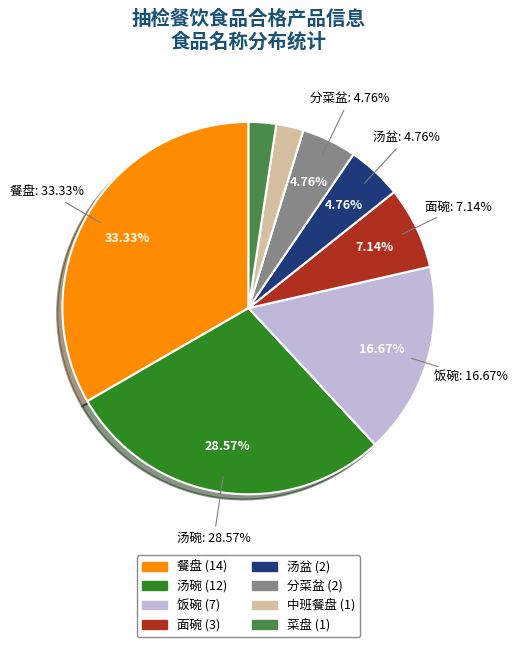

To the nearest percent, what is the combined percentage of 汤碗 and 汤盆?

33%